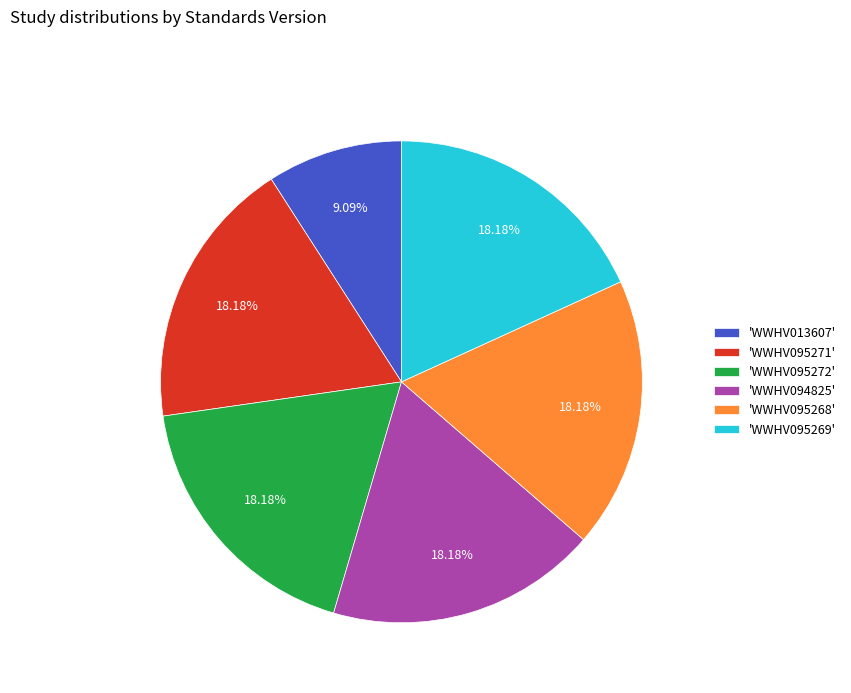

Is there a majority slice in this chart?

No